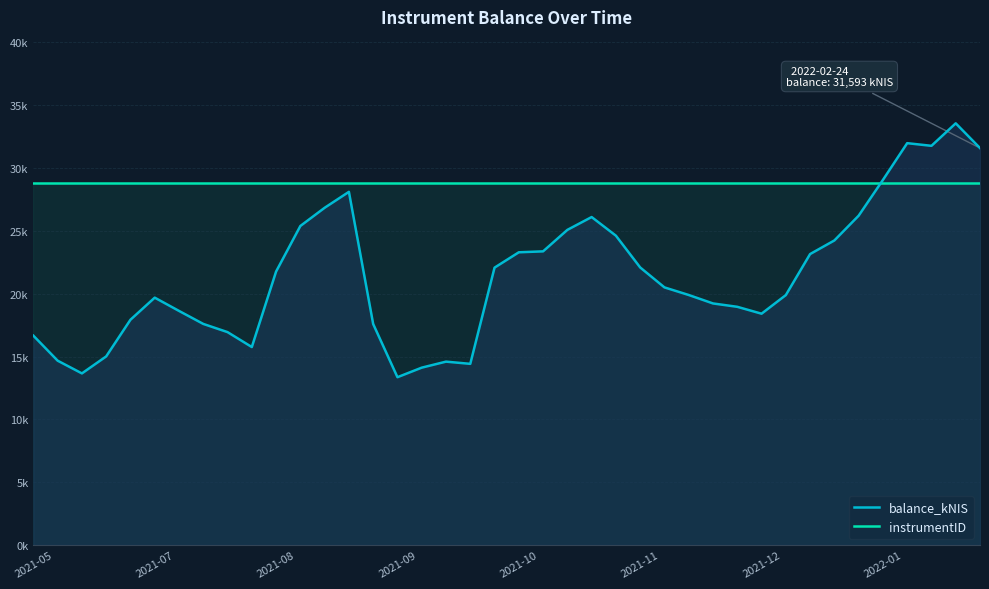

At which category is the sum across all series the highest?

38